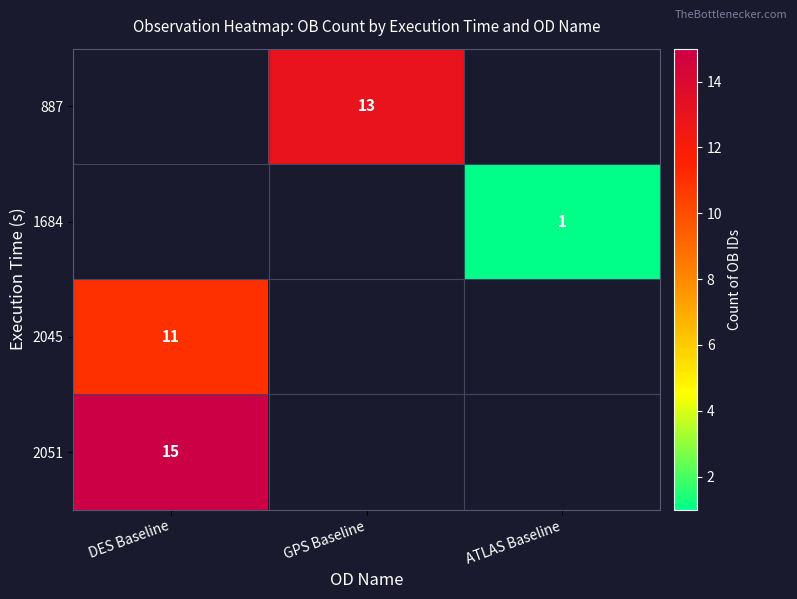

What is the minimum value shown in the chart?

1.0